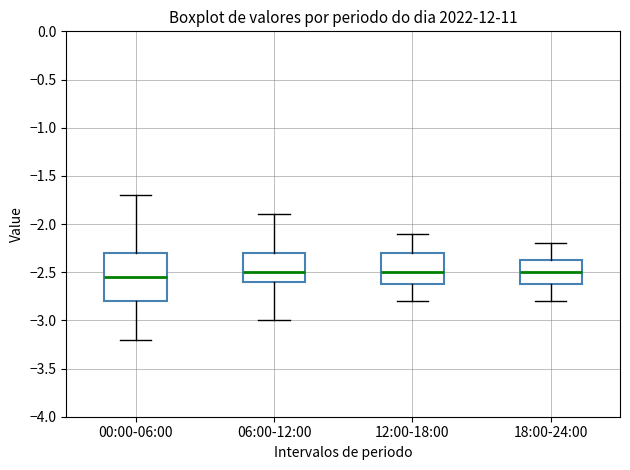

Reading left to right, transcribe this box plot: for each box, give where its median line is, the range the box spans, and where its two whiskers end, as read against the y-axis. The values are not printed on the chart, so give them approximately, as read against the axis.

00:00-06:00: median -2.55, box -2.80 to -2.30, whiskers -3.20 to -1.70
06:00-12:00: median -2.50, box -2.60 to -2.30, whiskers -3.00 to -1.90
12:00-18:00: median -2.50, box -2.60 to -2.30, whiskers -2.80 to -2.10
18:00-24:00: median -2.50, box -2.60 to -2.35, whiskers -2.80 to -2.20